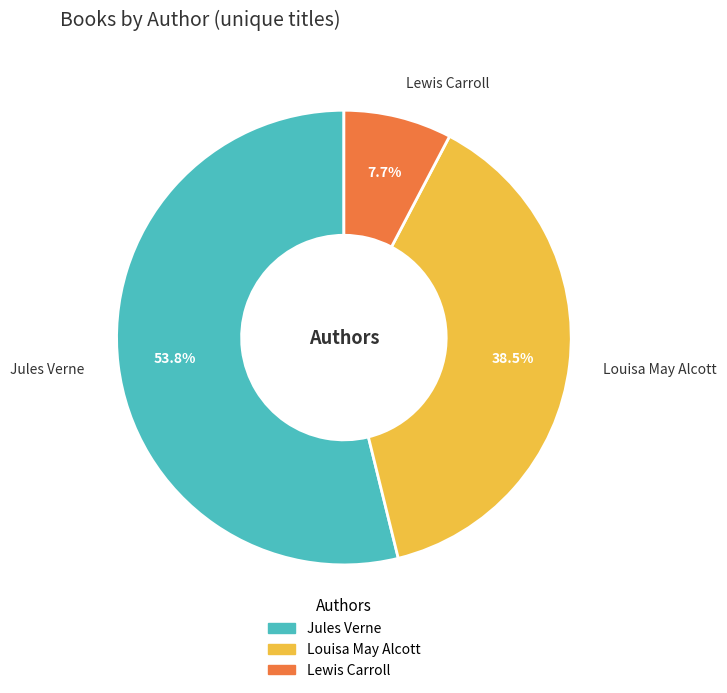

Is there any slice that represents more than half of the pie?

Yes